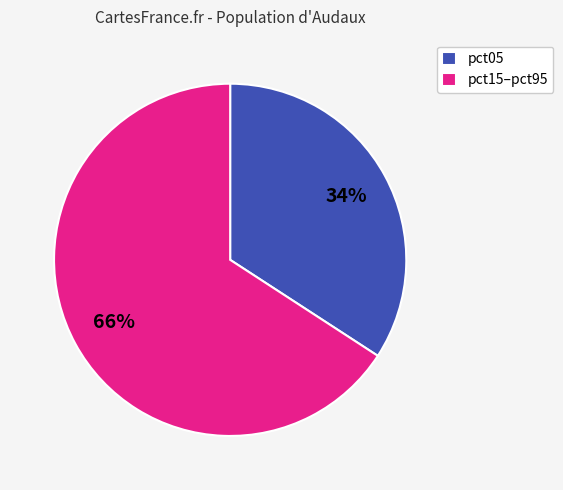

Rank the categories by value from highest to lowest.

pct15–pct95, pct05